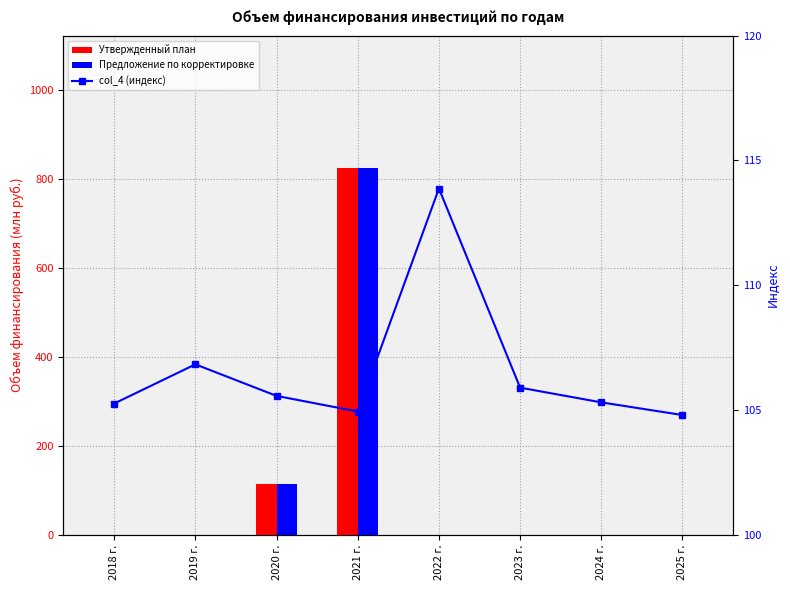

What is the spread (max minus min) of values at 2019 г.?

106.8